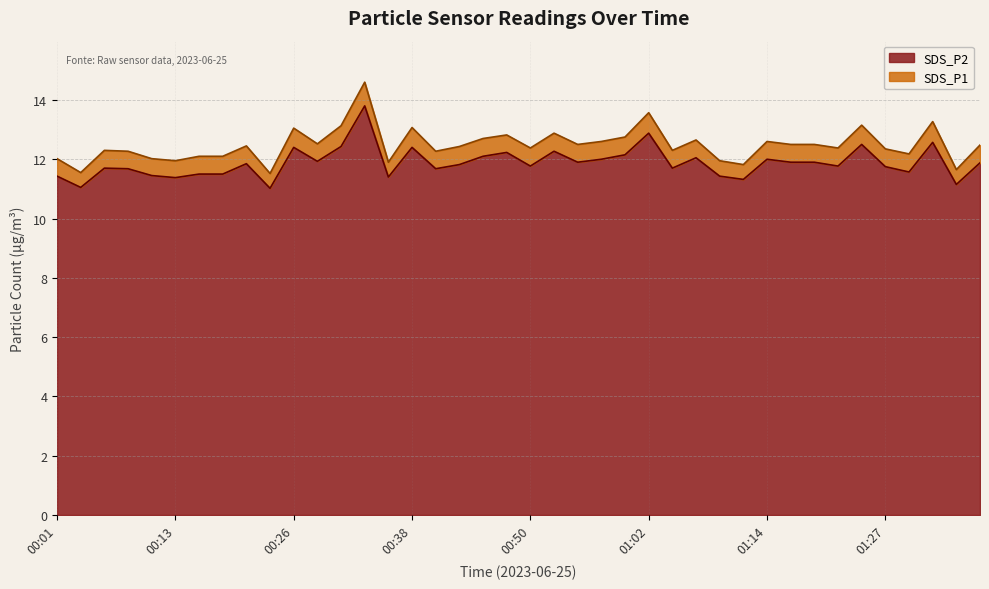

What is the approximate value of SDS_P2 at 00:57?

12.0